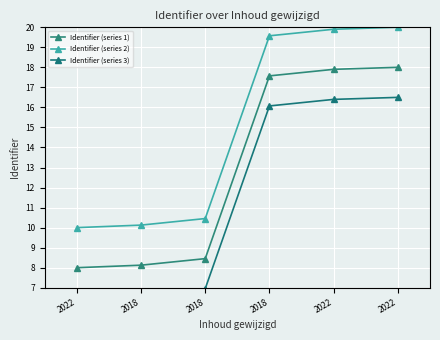

Reading left to right, list all the values displayed in this chart.

Identifier (series 1): 8.0	8.1	8.5	17.6	17.9	18.0
Identifier (series 2): 10.0	10.1	10.5	19.6	19.9	20.0
Identifier (series 3): 6.5	6.6	7.0	16.1	16.4	16.5